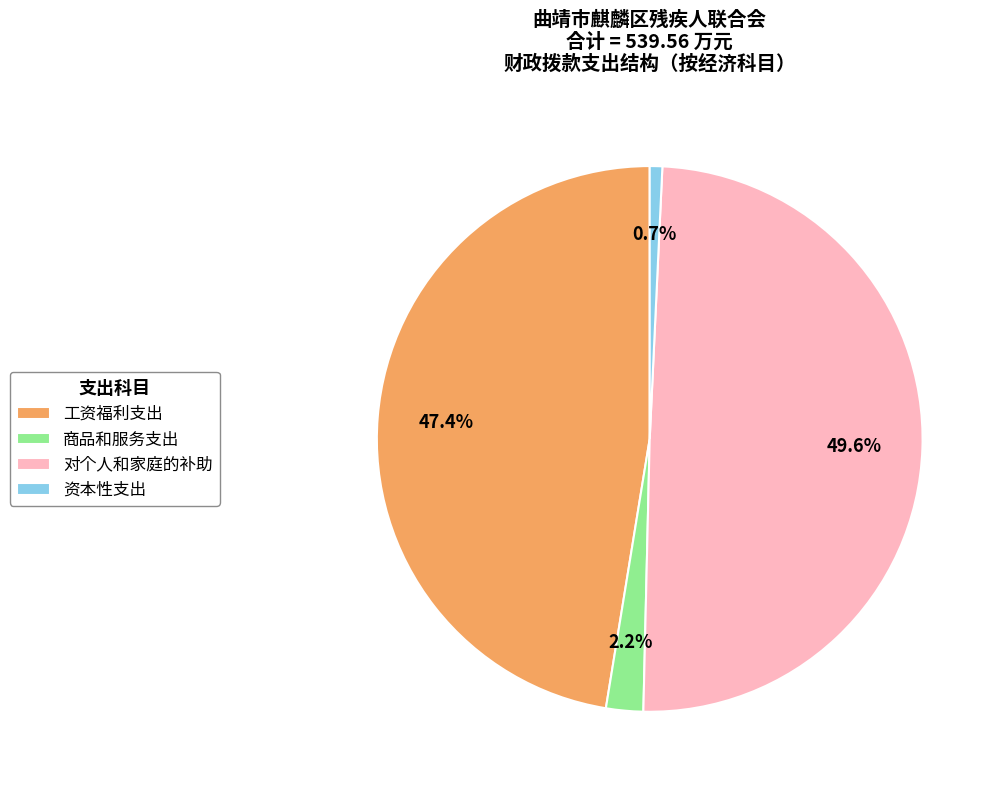

How many segments does this pie chart have?

4